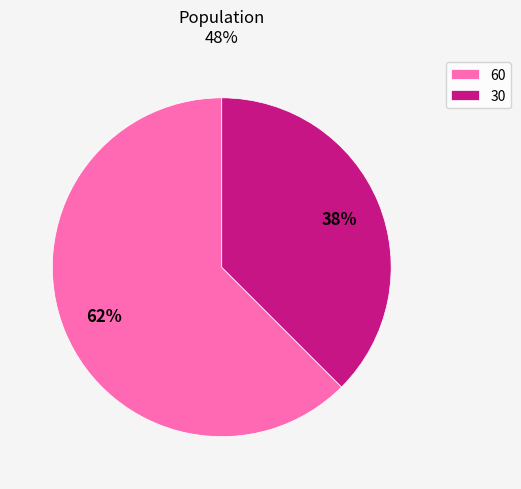

Which category accounts for the majority?

60